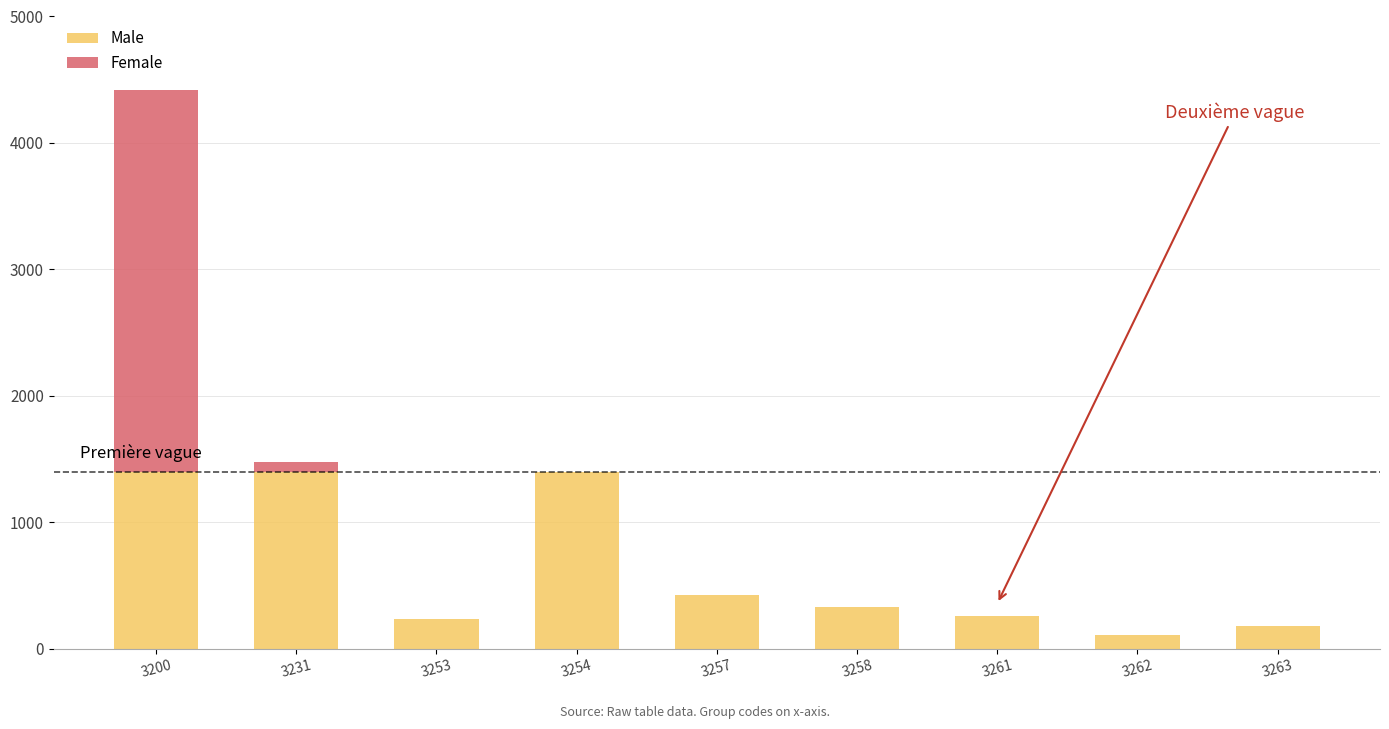

How many categories are shown in the chart?

9